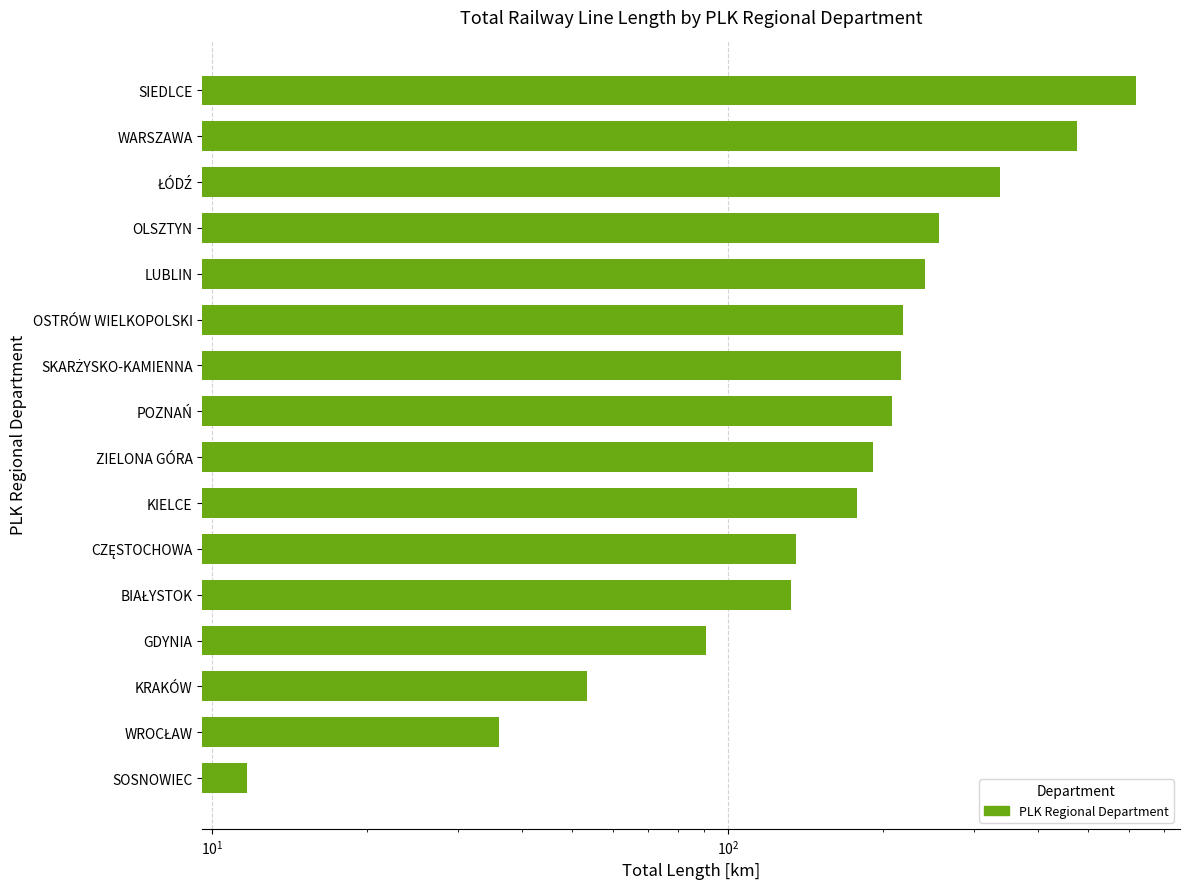

True or false: the data shows 8.5 at WROCŁAW.

False